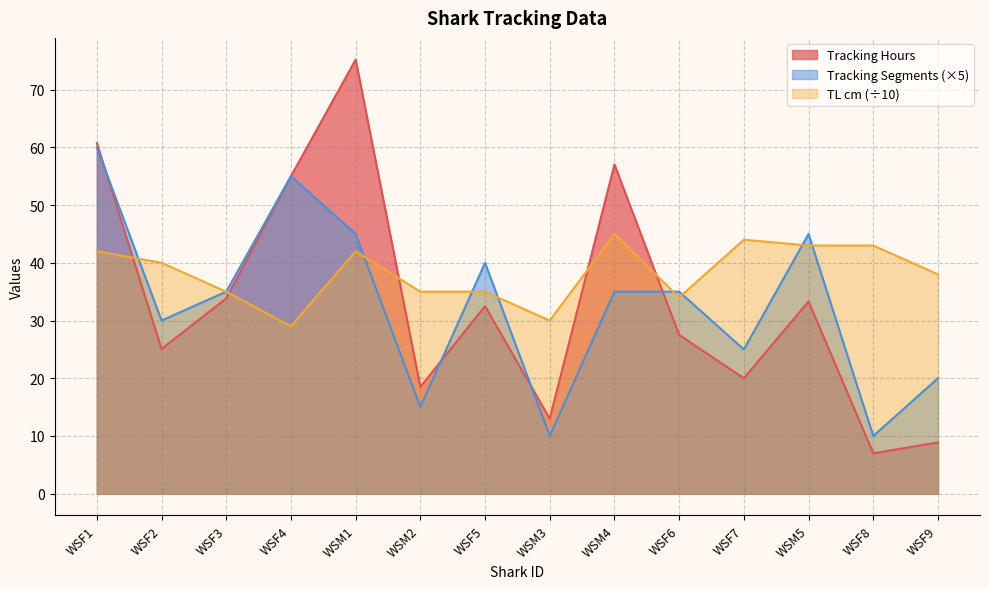

How many lines are shown in the chart?

3